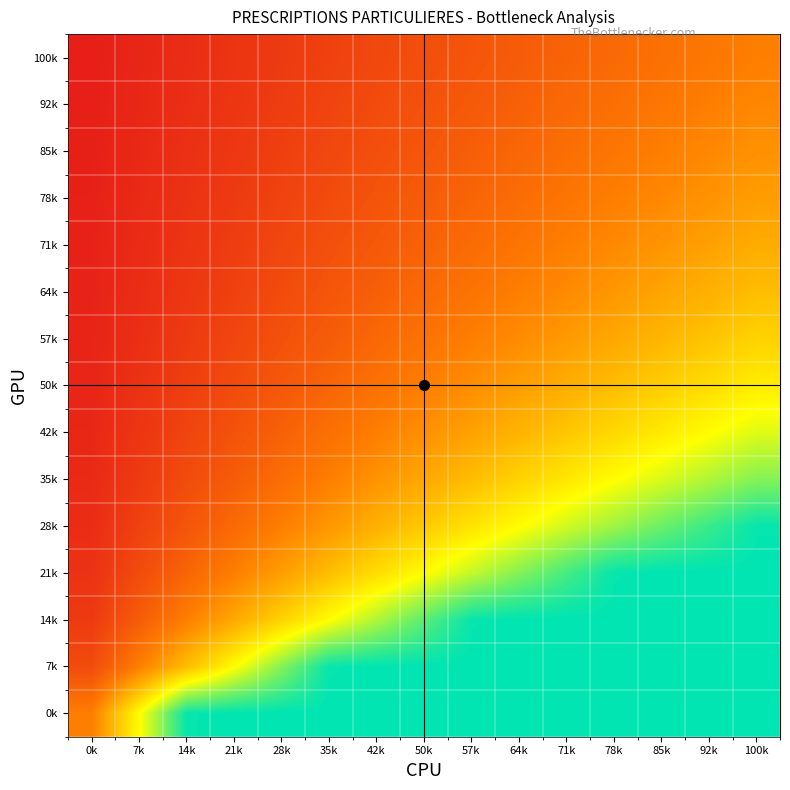

How many series are shown in this chart?

15